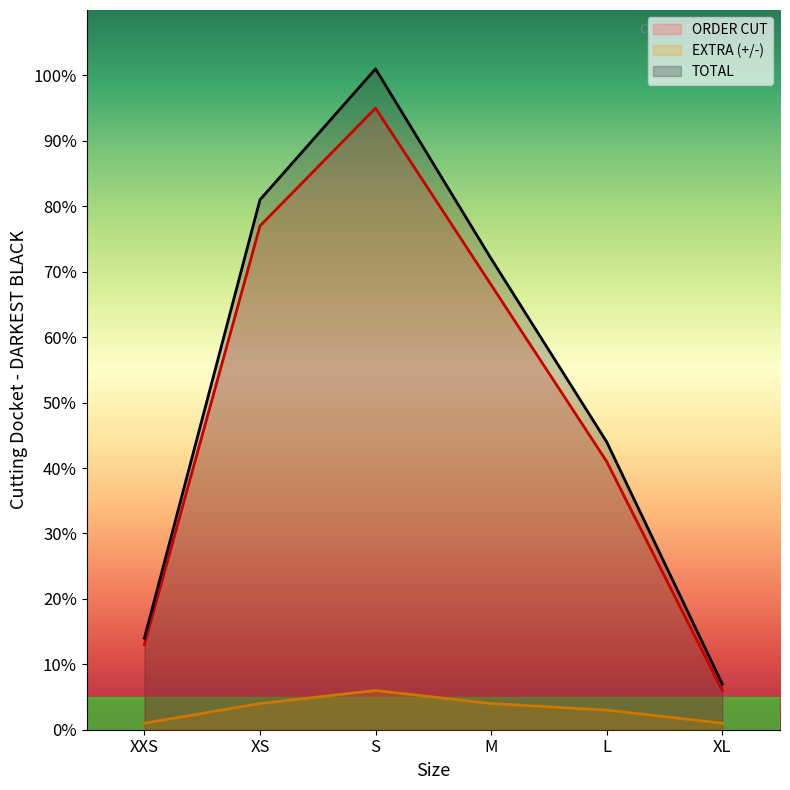

What is the sum of all ORDER CUT values?

300